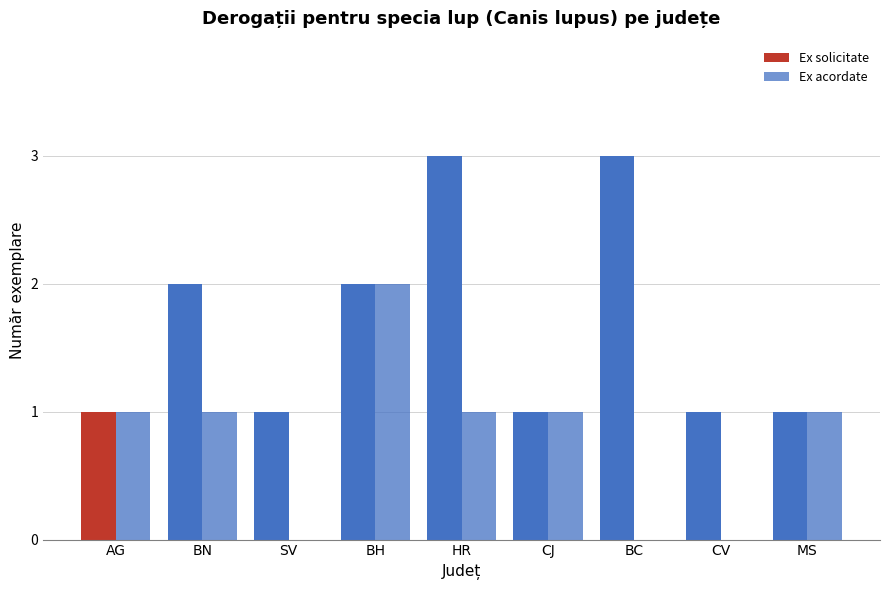

At which category is the sum across all series the highest?

BH